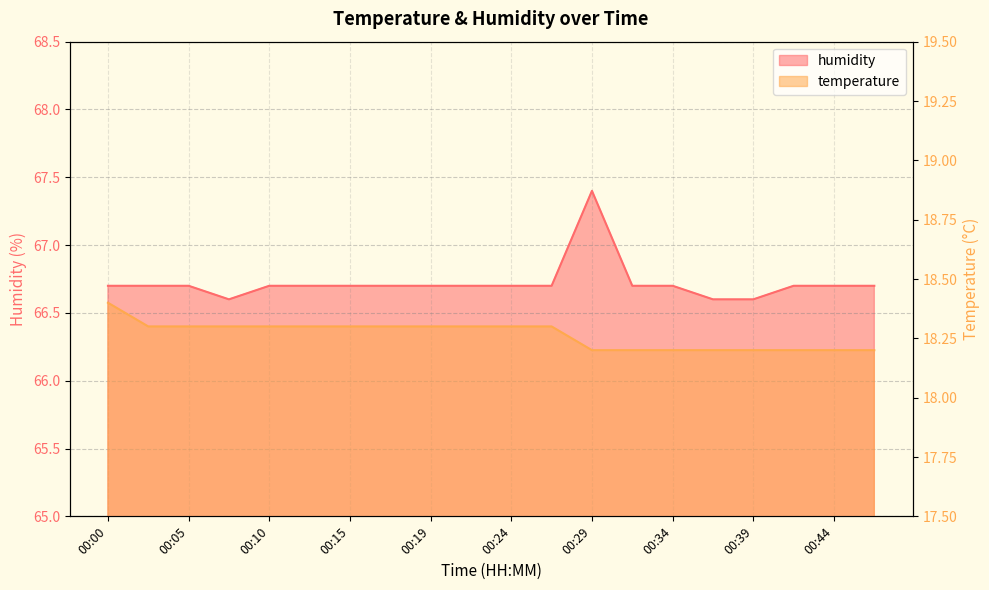

What is the maximum value shown in the chart?

67.4